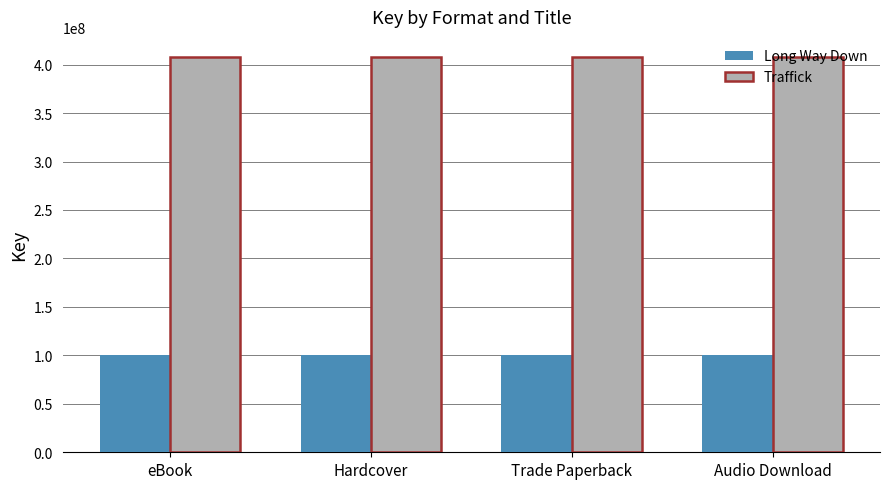

How many groups of bars are there?

4